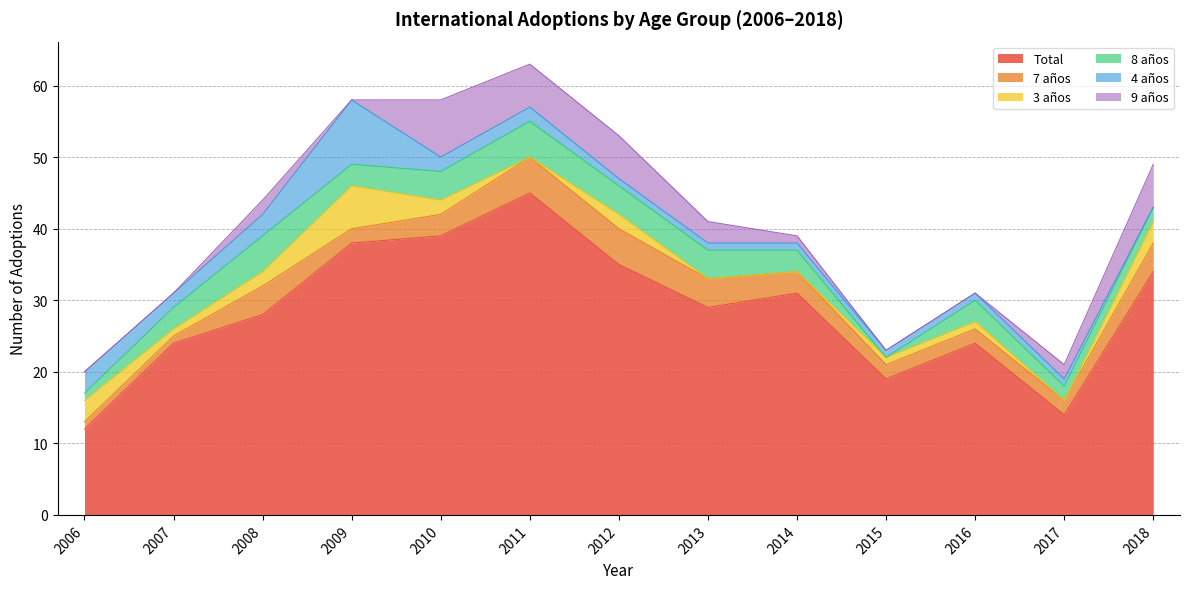

What is the difference between the highest and lowest values at 2018?

34